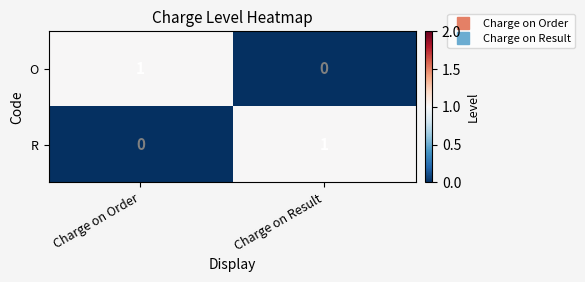

Which category has the lowest value in the O series?

Charge on Result